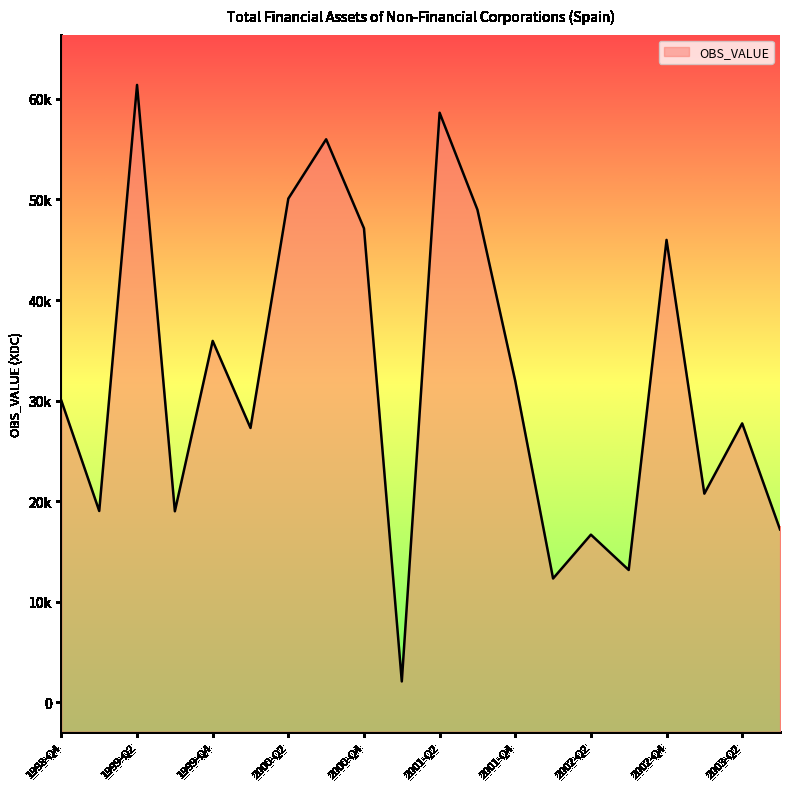

Reading right to left, transcribe all the data shown in this chart.

2003-Q3=17185	2003-Q2=27730	2003-Q1=20741	2002-Q4=45980	2002-Q3=13150	2002-Q2=16664	2002-Q1=12302	2001-Q4=31952	2001-Q3=48984	2001-Q2=58629	2001-Q1=2064	2000-Q4=47131	2000-Q3=55988	2000-Q2=50089	2000-Q1=27273	1999-Q4=35936	1999-Q3=18990	1999-Q2=61397	1999-Q1=19019	1998-Q4=29980